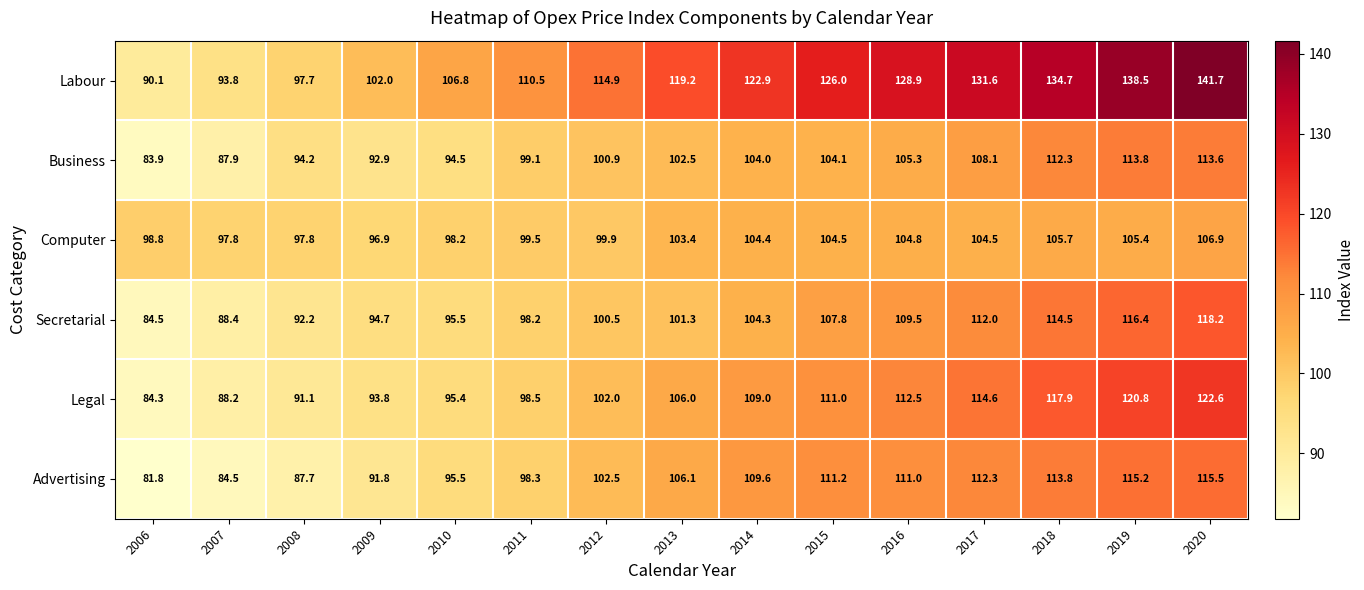

Rank the series by their maximum value, from lowest to highest.

Computer, Business, Advertising, Secretarial, Legal, Labour